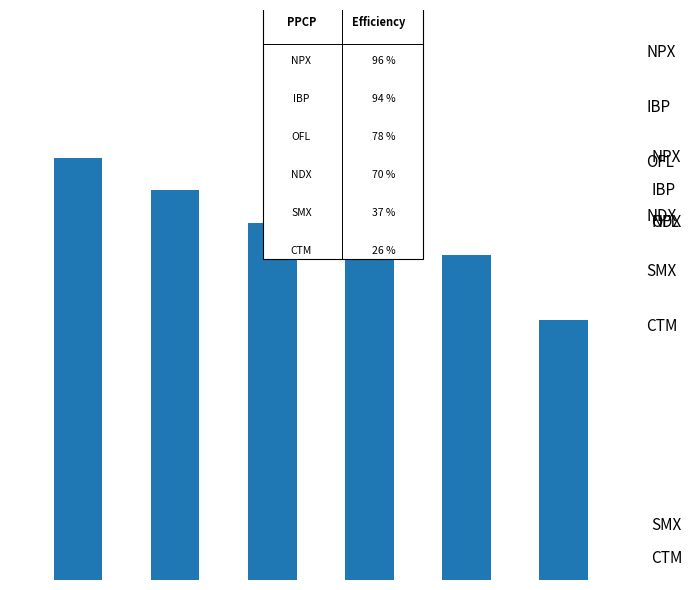

How many bars are there in total?

6